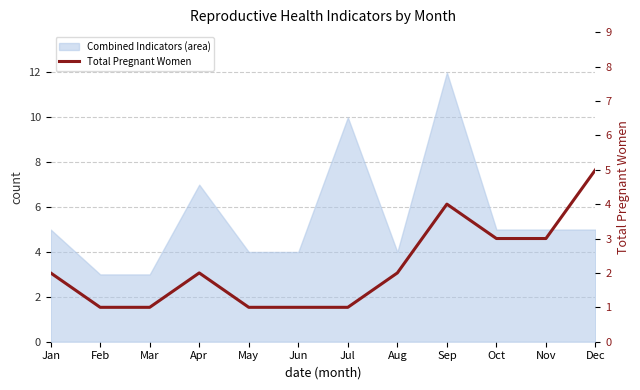

At which label does the data first exceed 2?

Sep